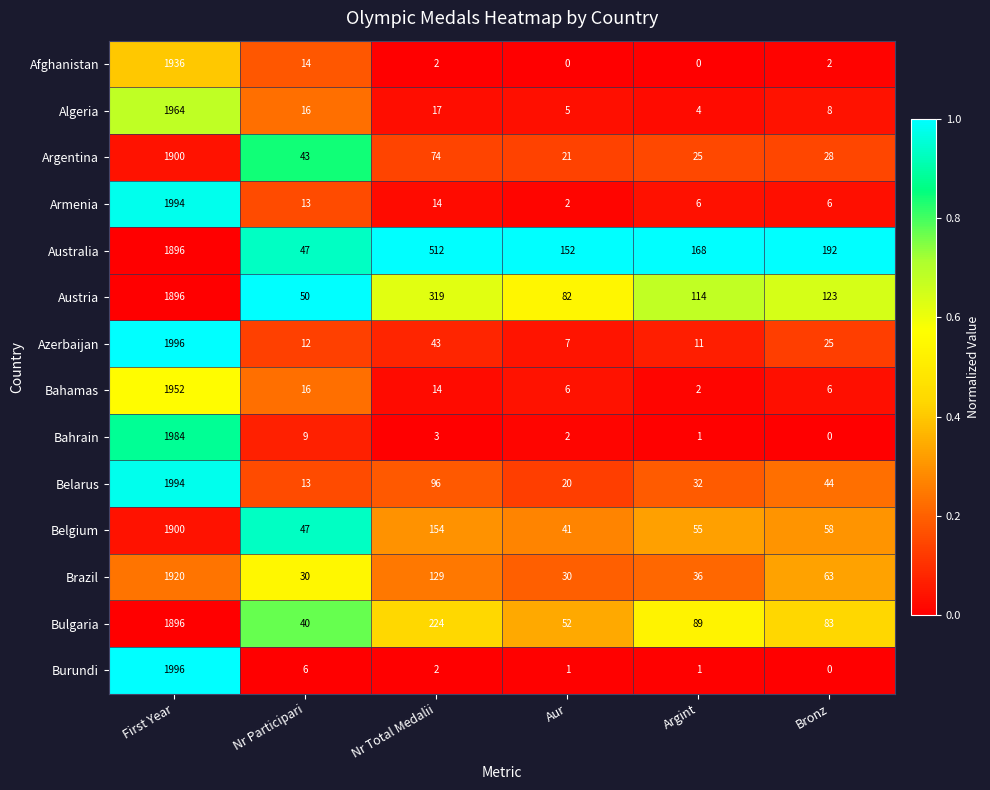

Rank the categories by Azerbaijan value from lowest to highest.

Aur, Argint, Nr Participari, Bronz, Nr Total Medalii, First Year